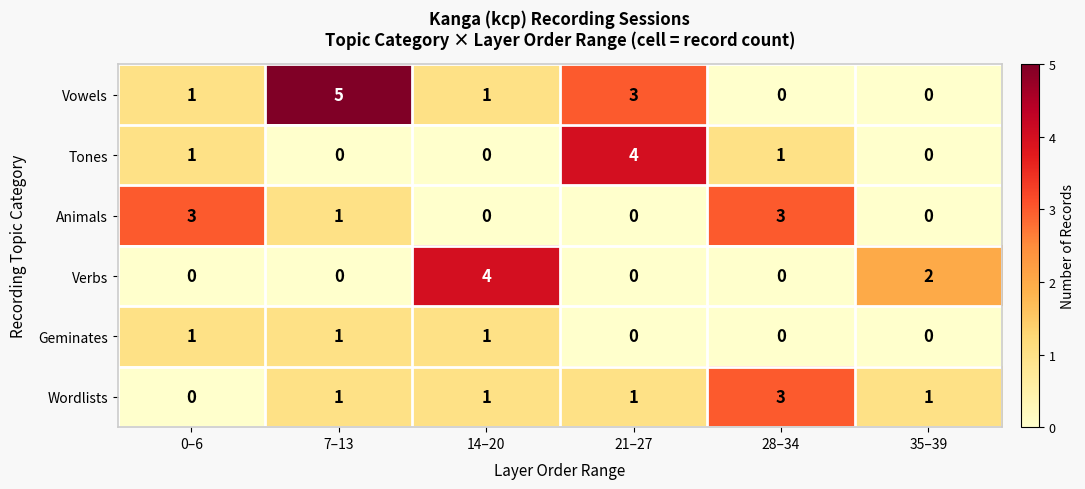

How many positive values does the Vowels series have?

4